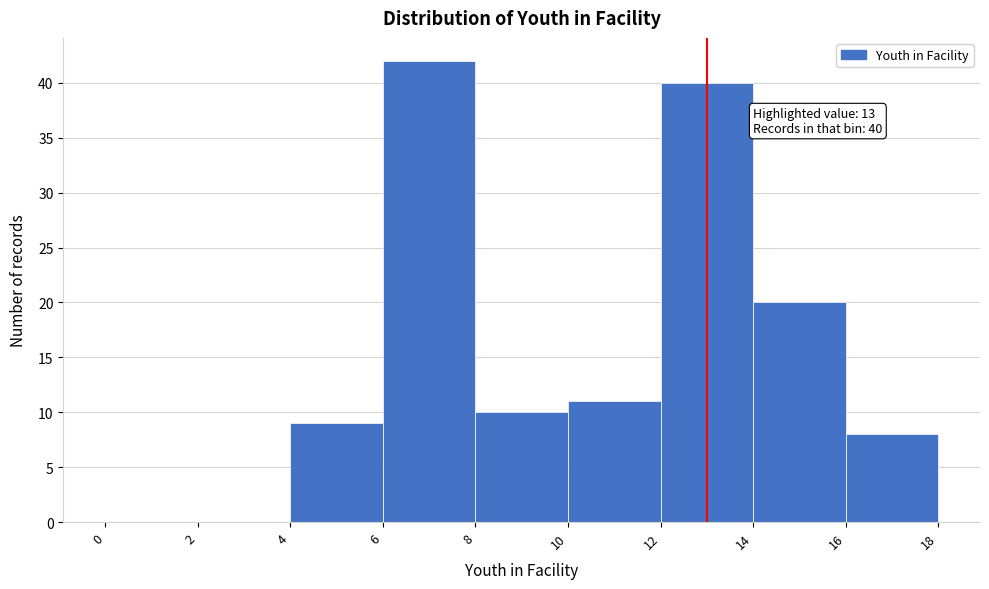

Over which range of the x-axis is the bar tallest?

6 to 8